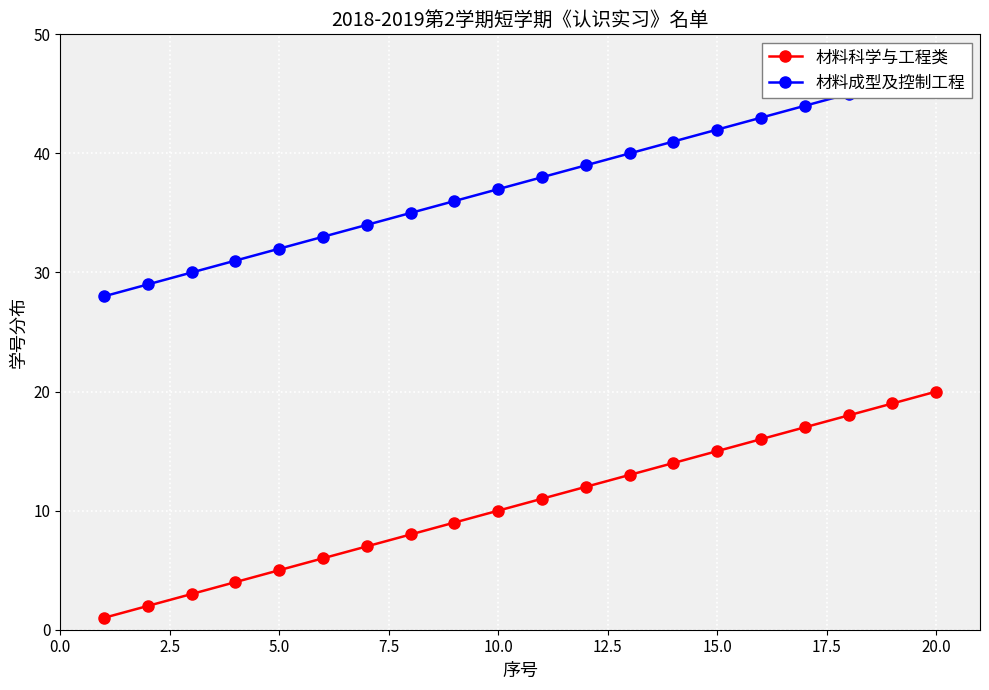

True or false: 材料成型及控制工程 and 材料科学与工程类 intersect in this chart.

False